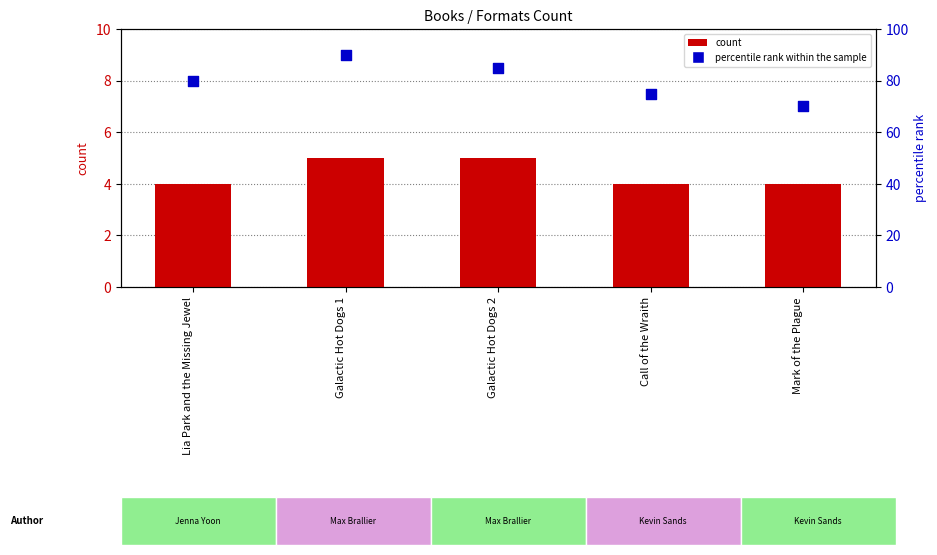

At which category is the sum across all series the highest?

Galactic Hot Dogs 1